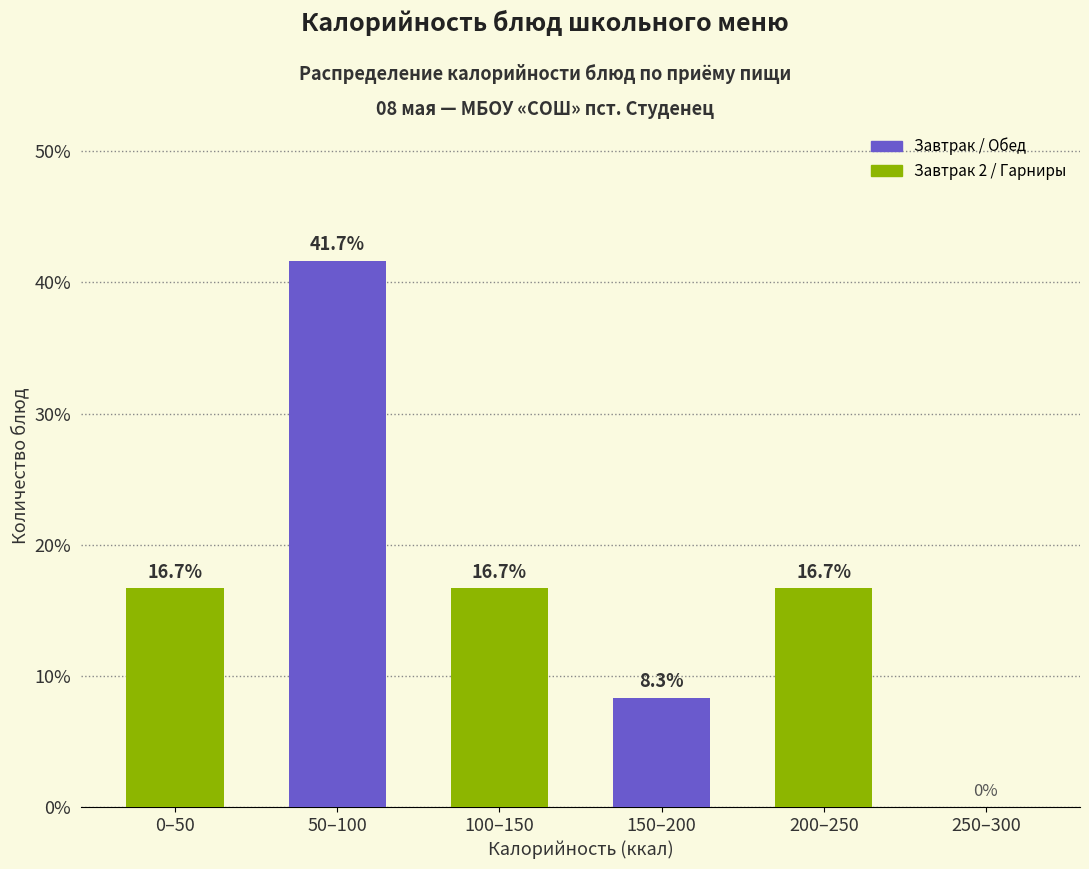

Reading right to left, what are all the values shown in this chart?

250–300=0.0	200–250=16.7	150–200=8.3	100–150=16.7	50–100=41.7	0–50=16.7